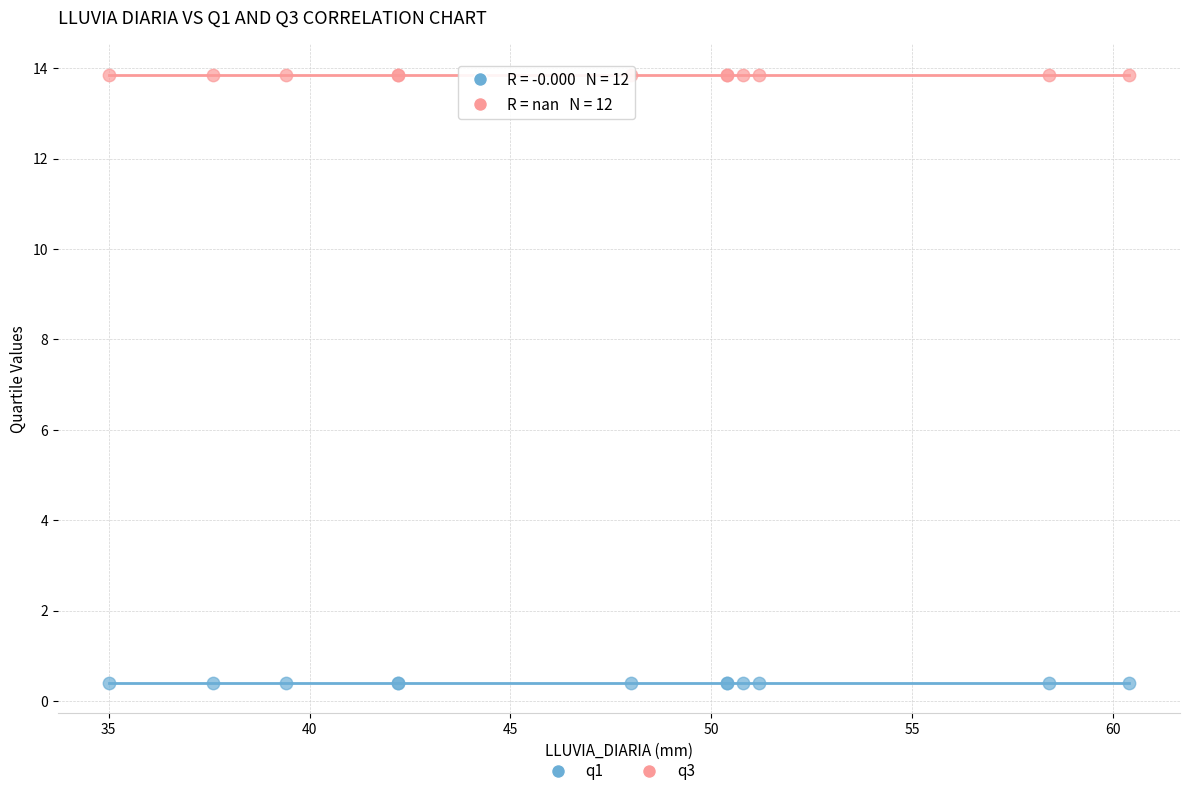

Which series contains the highest Y value?

q3